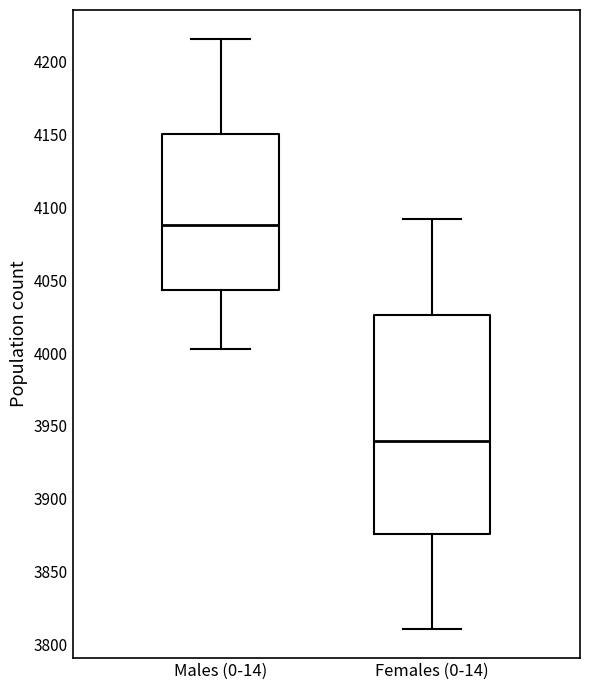

Reading left to right, transcribe this box plot: for each box, give where its median line is, the range the box spans, and where its two whiskers end, as read against the y-axis. The values are not printed on the chart, so give them approximately, as read against the axis.

Males (0-14): median 4090, box 4045 to 4150, whiskers 4005 to 4215
Females (0-14): median 3940, box 3875 to 4025, whiskers 3810 to 4090